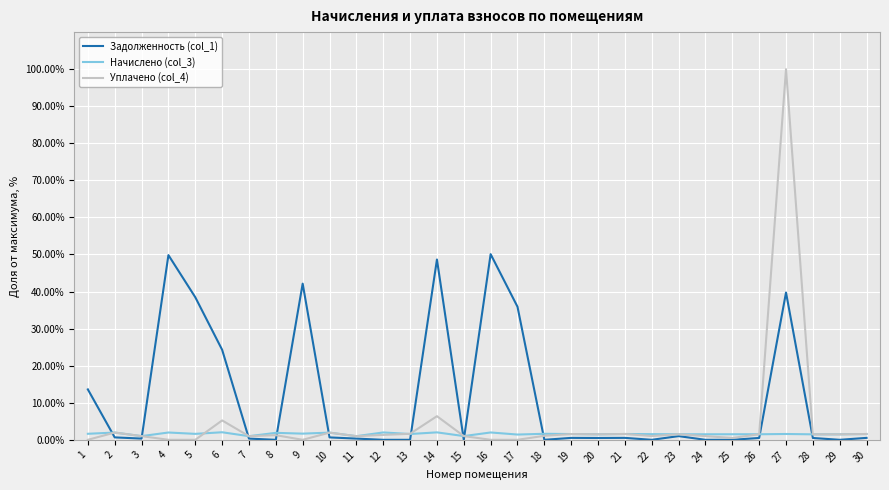

True or false: Уплачено (col_4) has a value of 1.1 at 18.

True